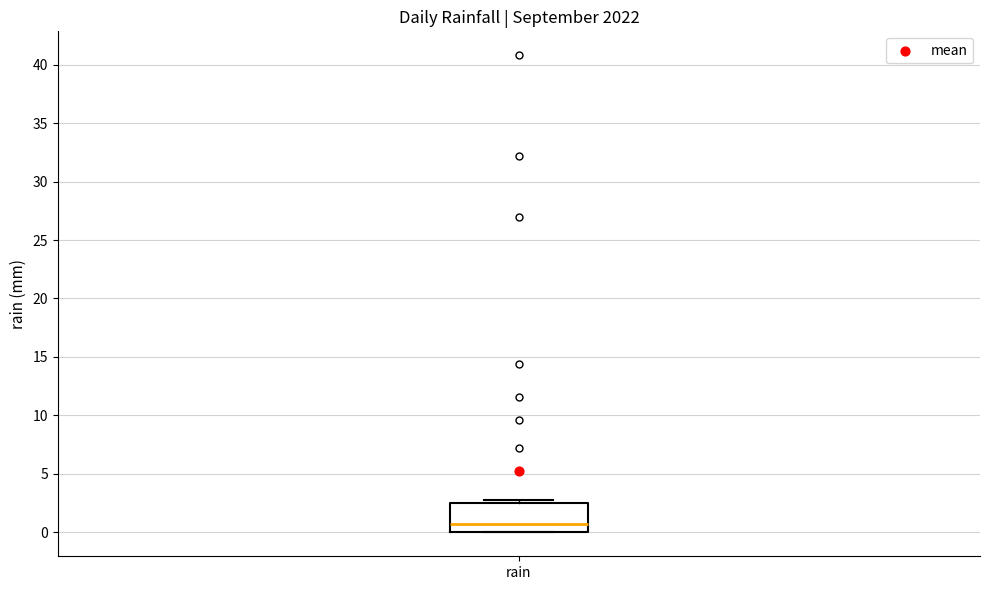

Where does the median line of the box for rain sit on the y-axis? The values are not printed on the chart, so give them approximately, as read against the axis.

0.5